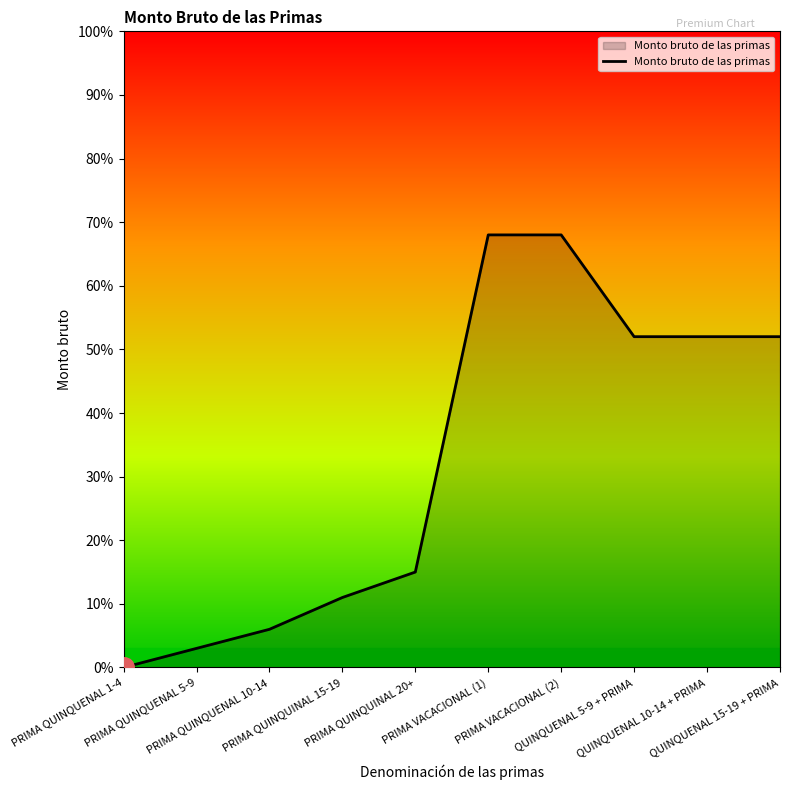

What position from the right is PRIMA VACACIONAL (1)?

5